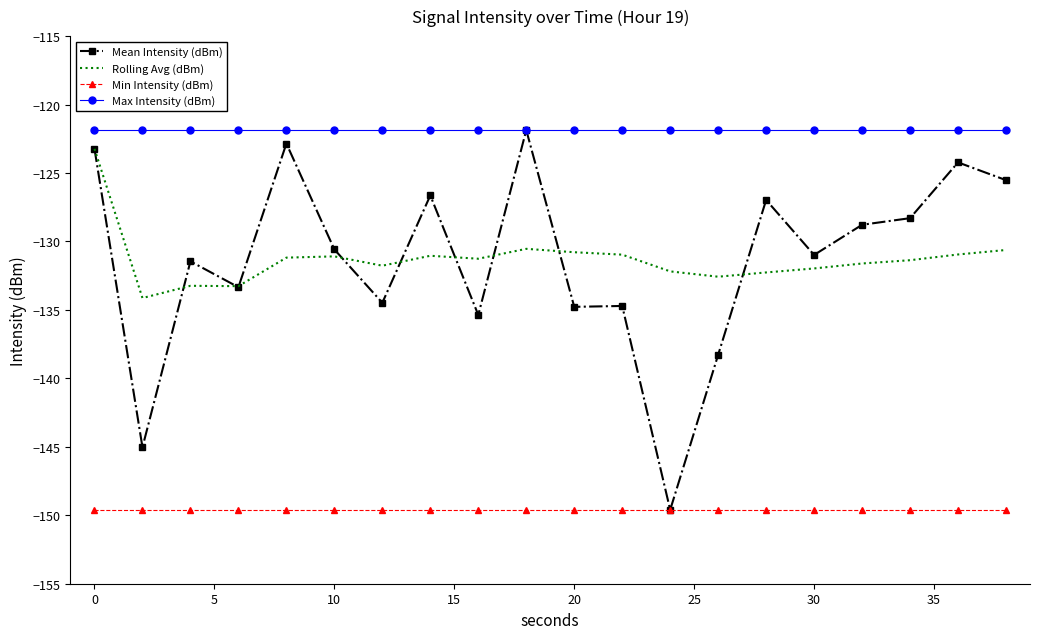

True or false: Min Intensity (dBm) and Max Intensity (dBm) cross at least once.

False